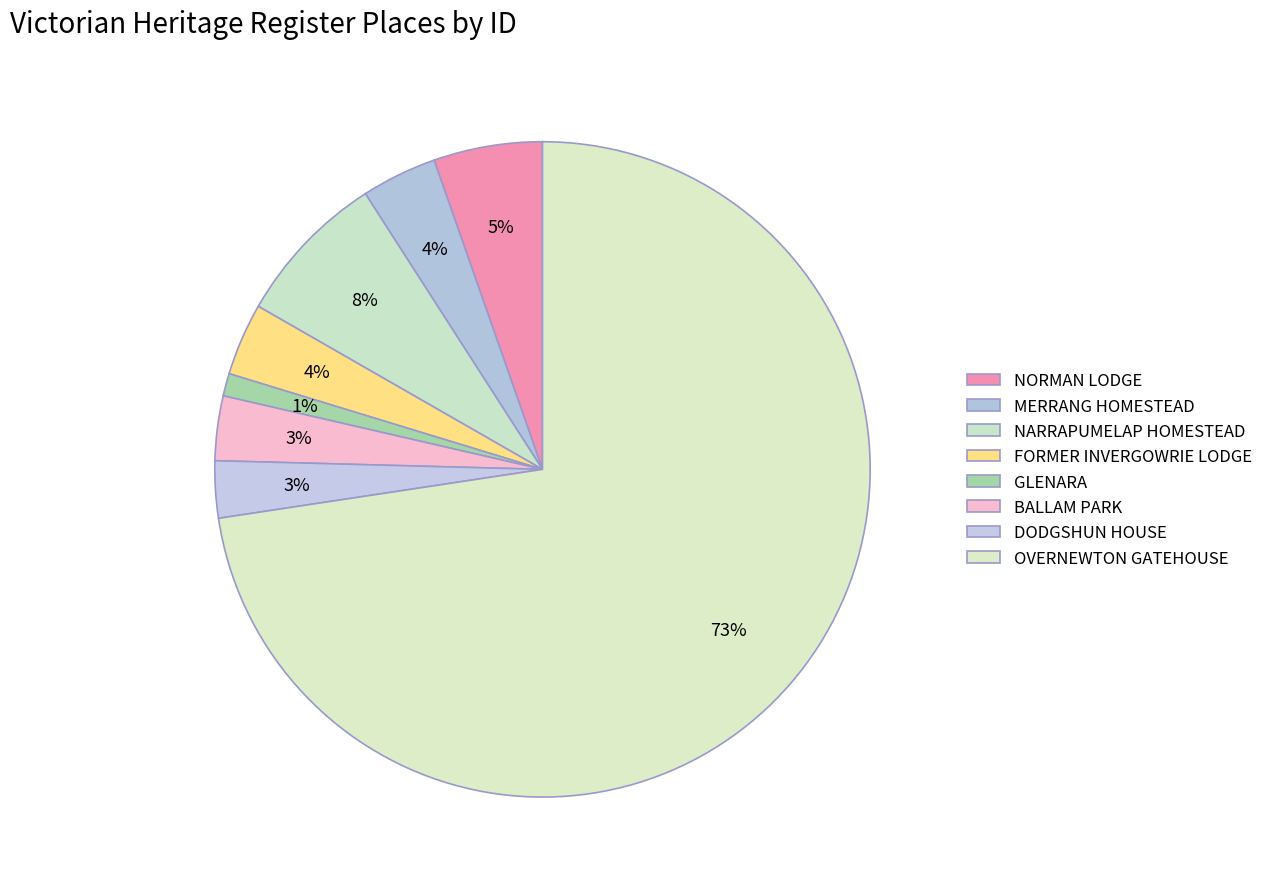

What is the change in value from MERRANG HOMESTEAD to OVERNEWTON GATEHOUSE?

+10987